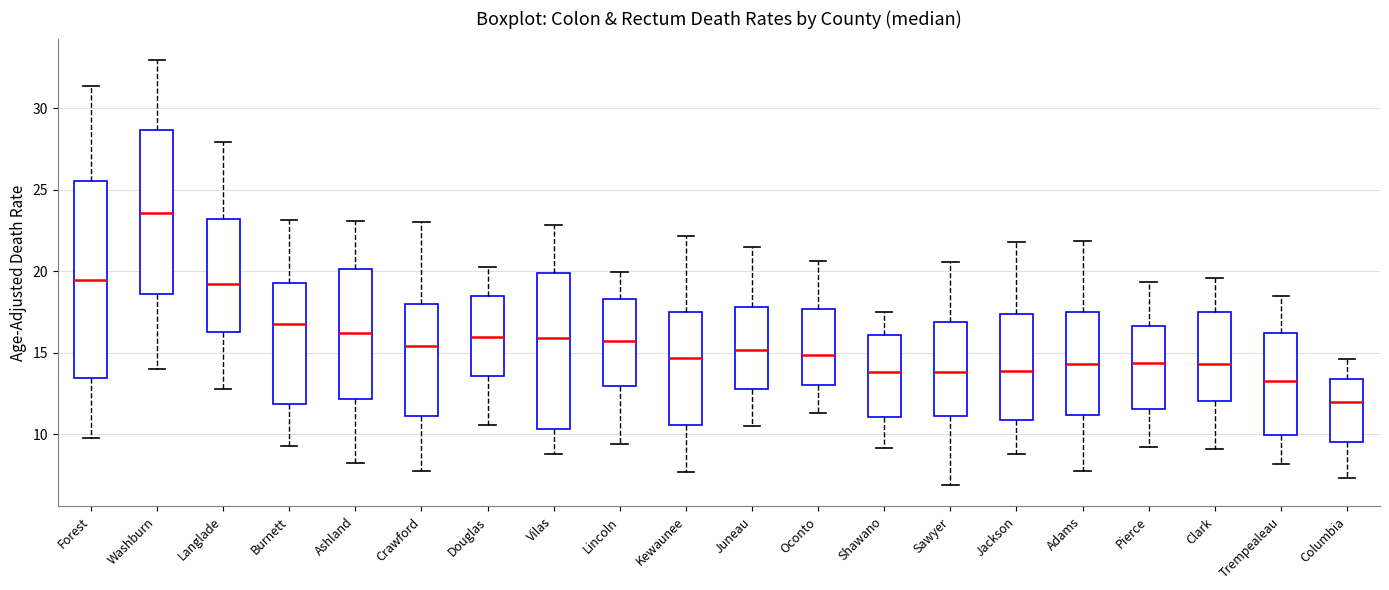

Reading left to right, read every box against the y-axis: the position of its median line, the range the box covers, and the ends of its whiskers. The values are not printed on the chart, so give them approximately, as read against the axis.

Forest: median 19.5, box 13.5 to 25.5, whiskers 10.0 to 31.5
Washburn: median 23.5, box 18.5 to 28.5, whiskers 14.0 to 33.0
Langlade: median 19.0, box 16.5 to 23.0, whiskers 13.0 to 28.0
Burnett: median 17.0, box 12.0 to 19.5, whiskers 9.5 to 23.0
Ashland: median 16.0, box 12.0 to 20.0, whiskers 8.0 to 23.0
Crawford: median 15.5, box 11.0 to 18.0, whiskers 7.5 to 23.0
Douglas: median 16.0, box 13.5 to 18.5, whiskers 10.5 to 20.5
Vilas: median 16.0, box 10.5 to 20.0, whiskers 9.0 to 23.0
Lincoln: median 15.5, box 13.0 to 18.5, whiskers 9.5 to 20.0
Kewaunee: median 14.5, box 10.5 to 17.5, whiskers 7.5 to 22.0
Juneau: median 15.0, box 13.0 to 18.0, whiskers 10.5 to 21.5
Oconto: median 15.0, box 13.0 to 17.5, whiskers 11.5 to 20.5
Shawano: median 14.0, box 11.0 to 16.0, whiskers 9.0 to 17.5
Sawyer: median 14.0, box 11.0 to 17.0, whiskers 7.0 to 20.5
Jackson: median 14.0, box 11.0 to 17.5, whiskers 9.0 to 22.0
Adams: median 14.5, box 11.0 to 17.5, whiskers 8.0 to 22.0
Pierce: median 14.5, box 11.5 to 16.5, whiskers 9.0 to 19.5
Clark: median 14.5, box 12.0 to 17.5, whiskers 9.0 to 19.5
Trempealeau: median 13.5, box 10.0 to 16.0, whiskers 8.0 to 18.5
Columbia: median 12.0, box 9.5 to 13.5, whiskers 7.5 to 14.5